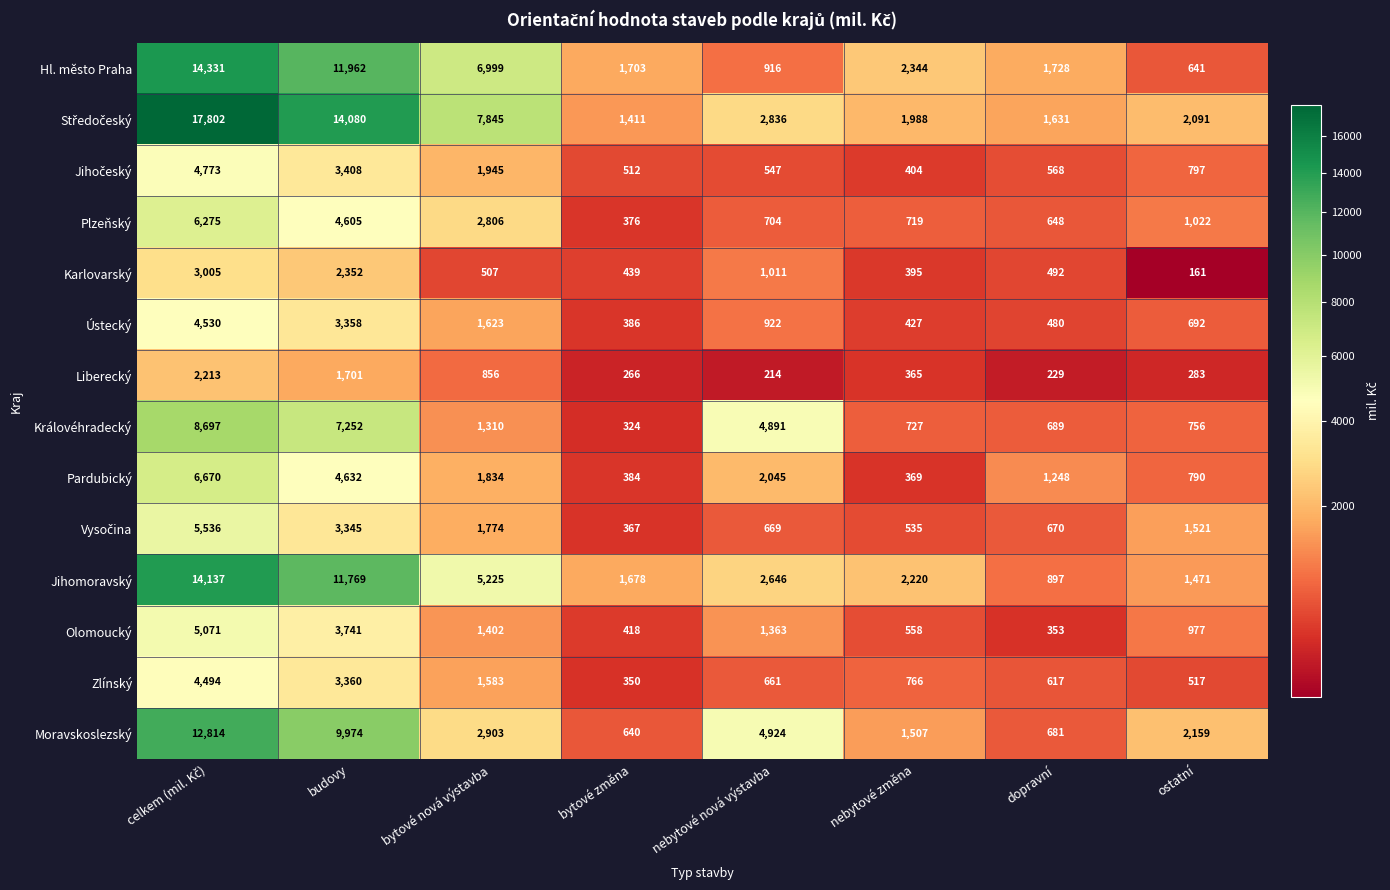

What is the total value across all series at bytové změna?

9254